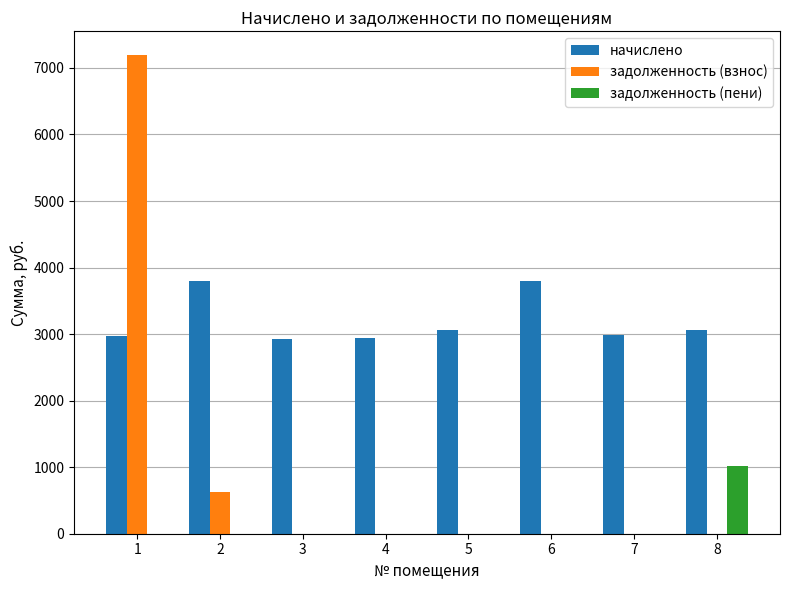

What are all the series names shown in the legend?

начислено, задолженность (взнос), задолженность (пени)